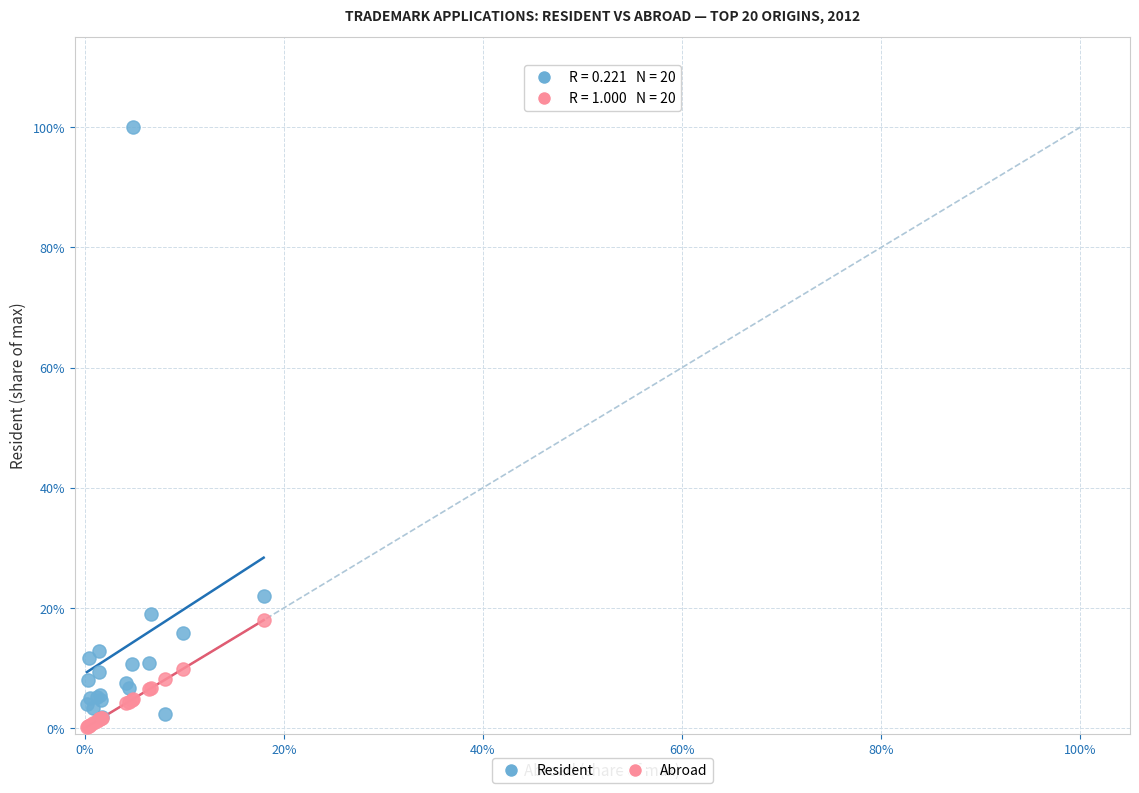

What are all the series names shown in the legend?

Resident, Abroad